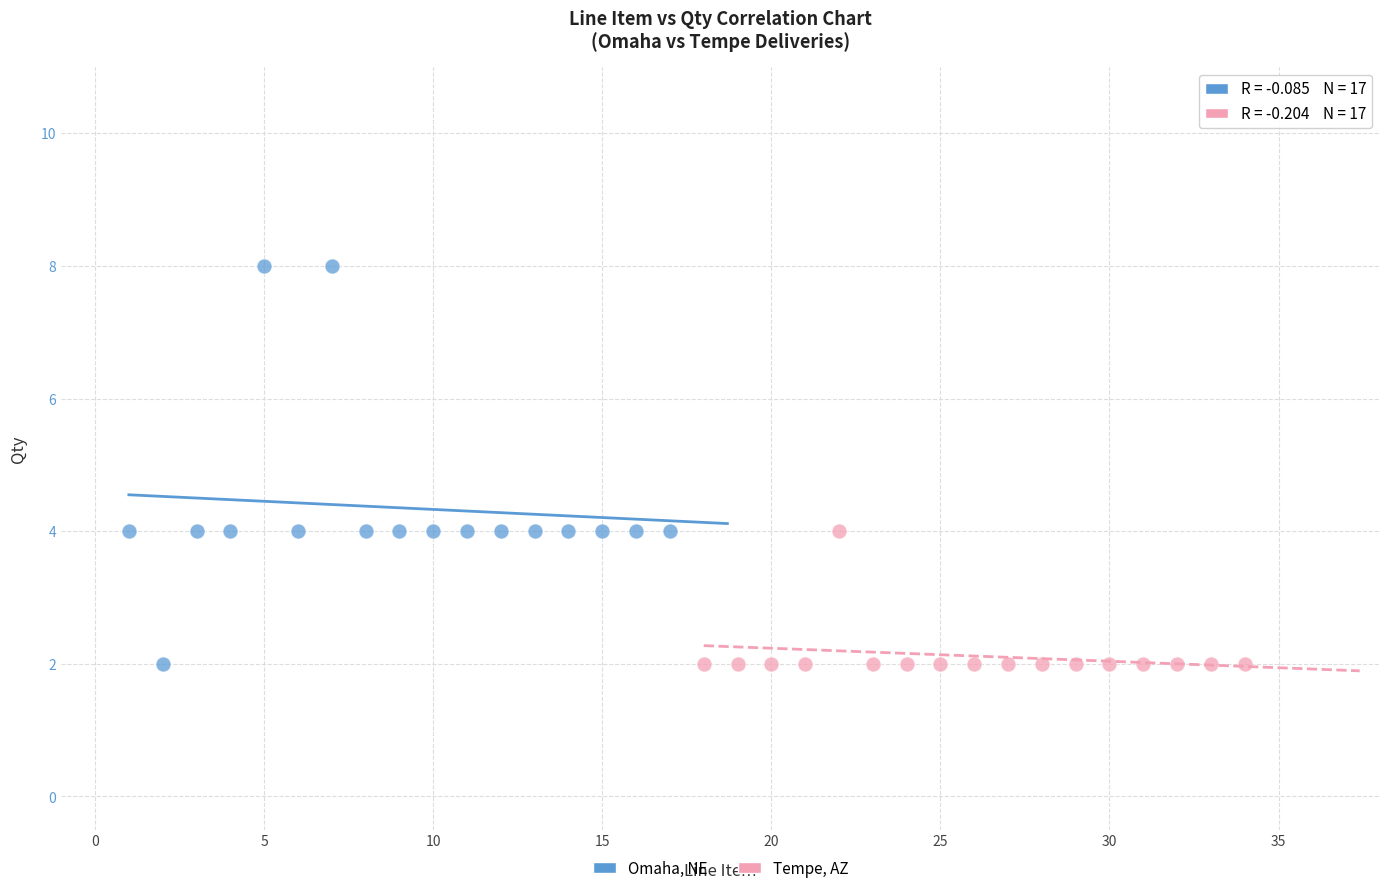

What are all the series names shown in the legend?

Omaha, NE, Tempe, AZ